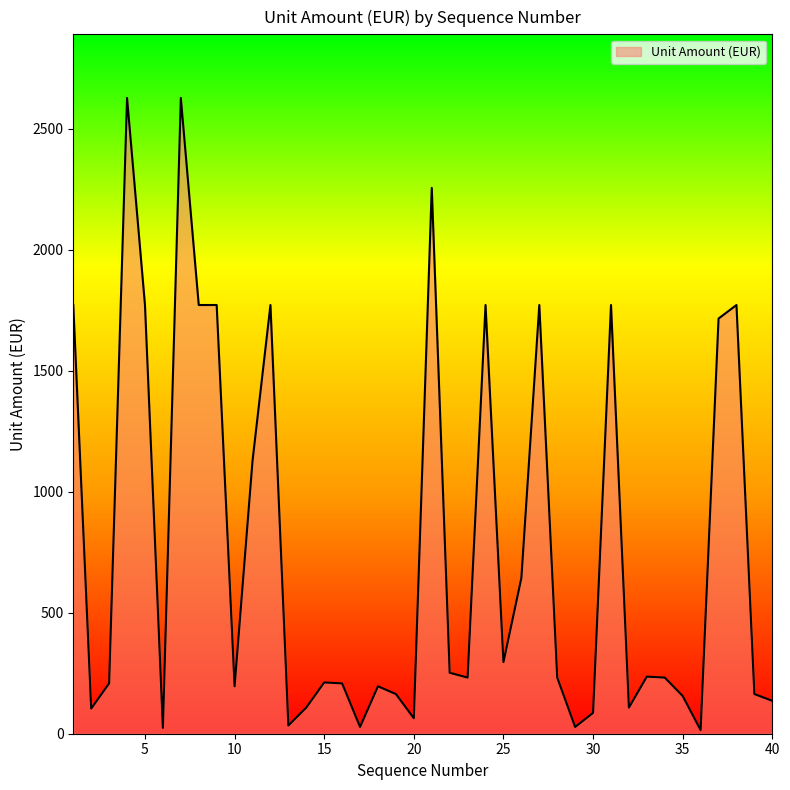

What is the maximum value shown in the chart?

2628